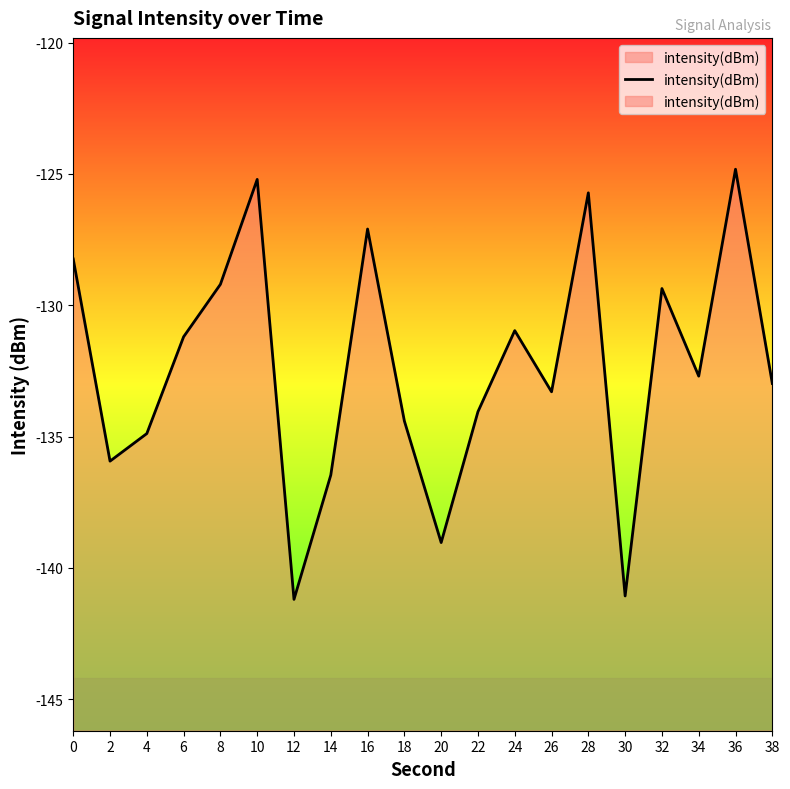

How many interior local peaks (higher than both neighbors) does the data have?

6